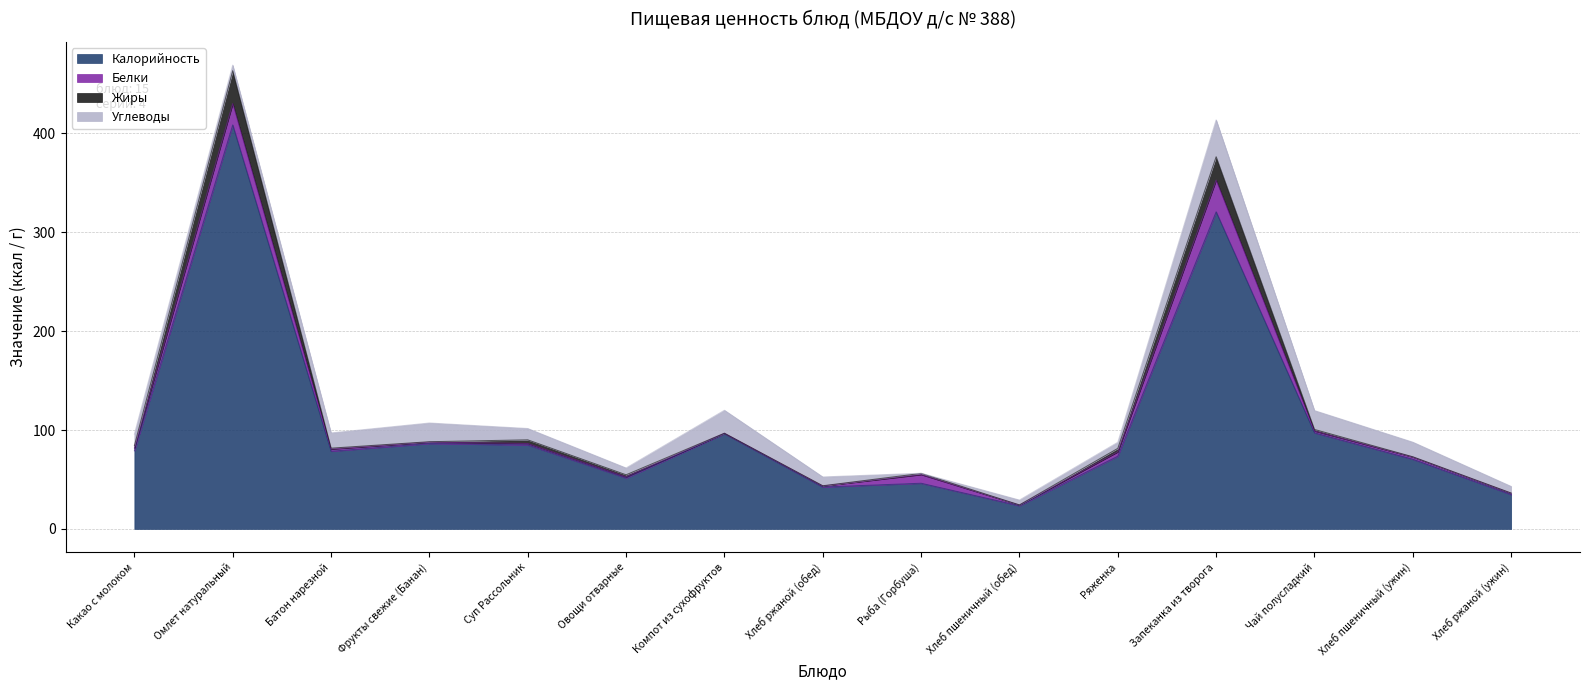

What are all the series names shown in the legend?

Калорийность, Белки, Жиры, Углеводы